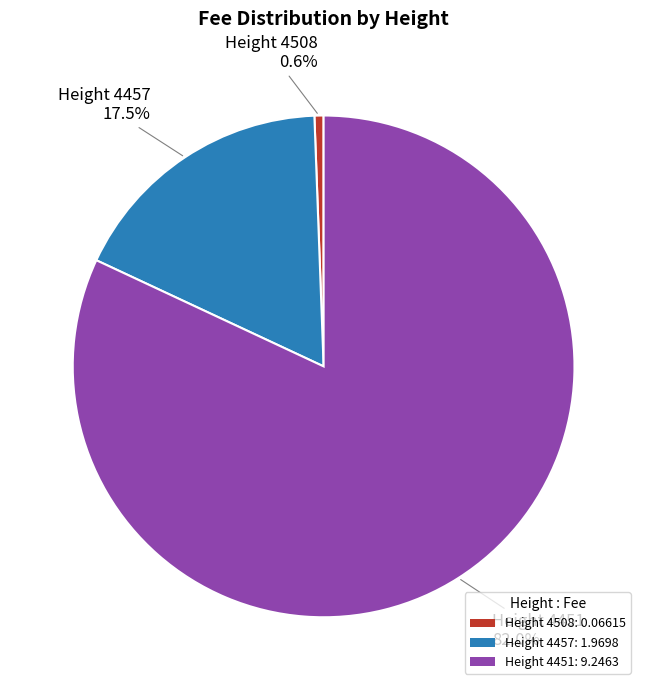

To the nearest percent, what is the average slice percentage?

33%